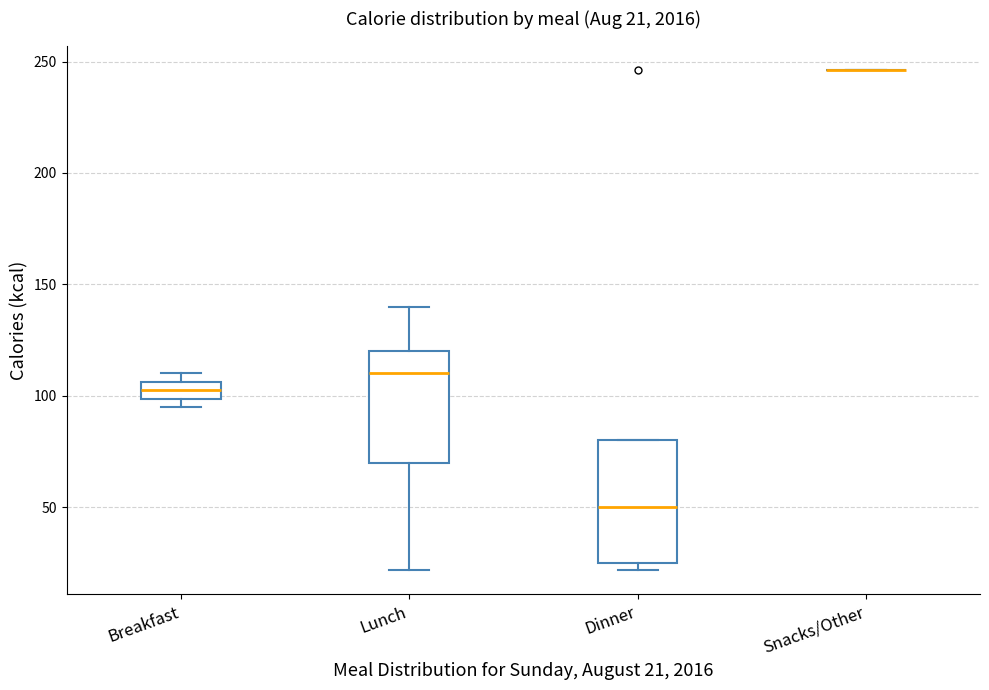

Which box is the tallest, from its lower edge to its upper edge?

Dinner